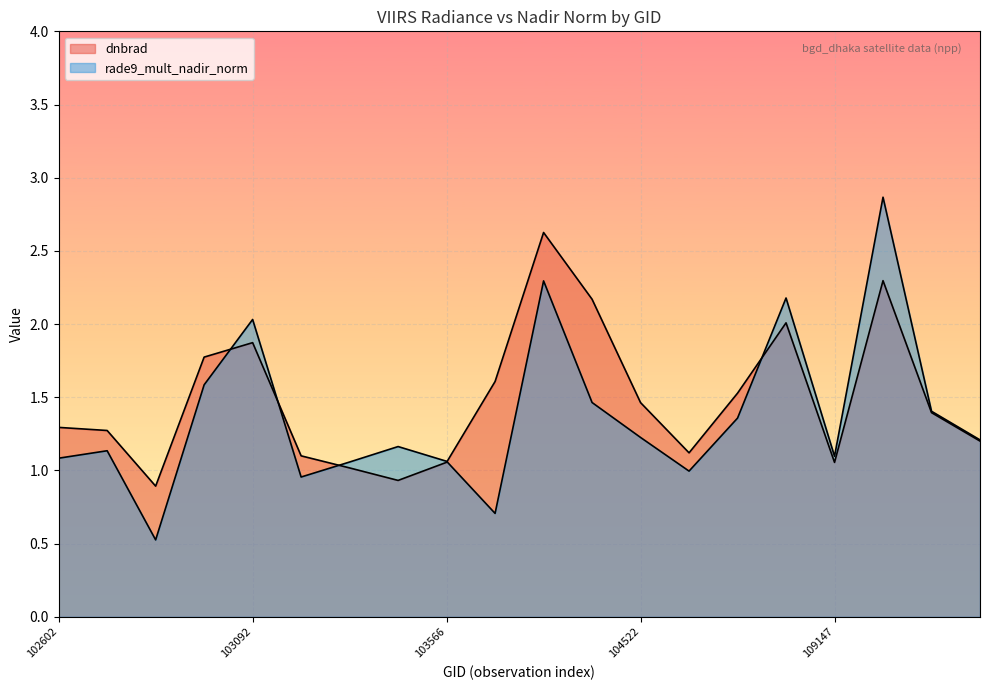

How many lines are shown in the chart?

2